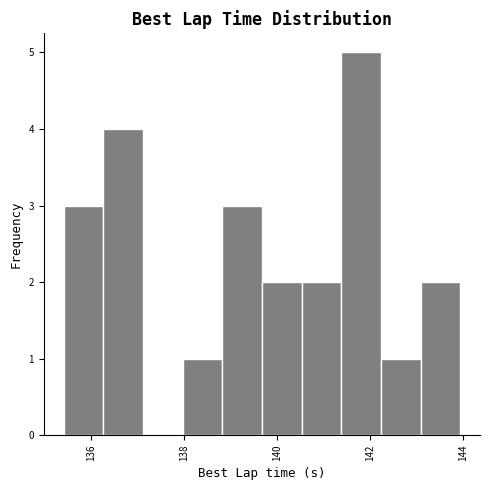

Reading left to right, list every bar in this chart as the range it spans on the x-axis followed by its height. Neither the bar edges nor the heights are printed on the chart, so give them approximately, as read against the axes.

135.4 to 136.2: 3
136.2 to 137.2: 4
137.2 to 138.0: 0
138.0 to 138.8: 1
138.8 to 139.6: 3
139.6 to 140.6: 2
140.6 to 141.4: 2
141.4 to 142.2: 5
142.2 to 143.0: 1
143.0 to 144.0: 2